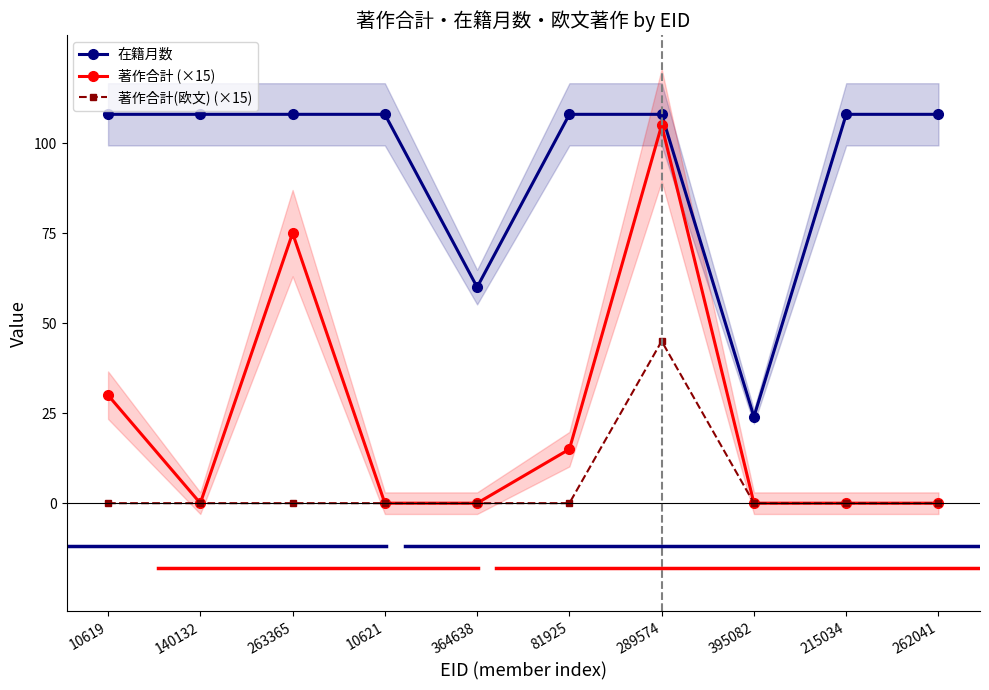

In 在籍月数, how many points are lower than both neighbors (excluding endpoints)?

2